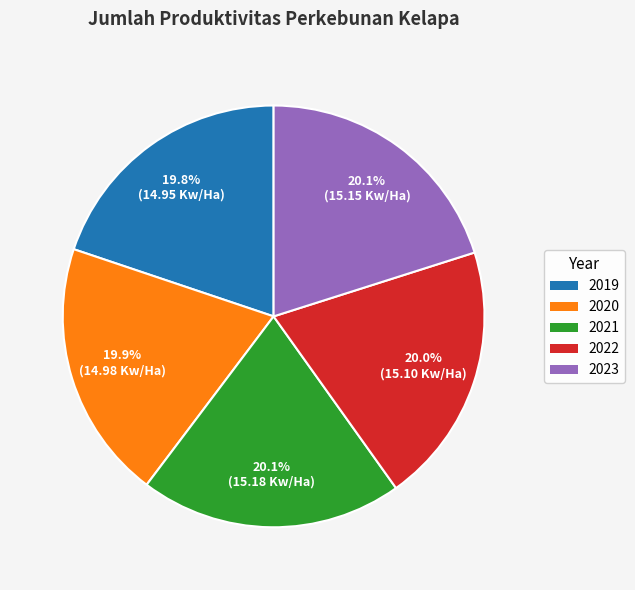

Does any single category account for the majority?

No